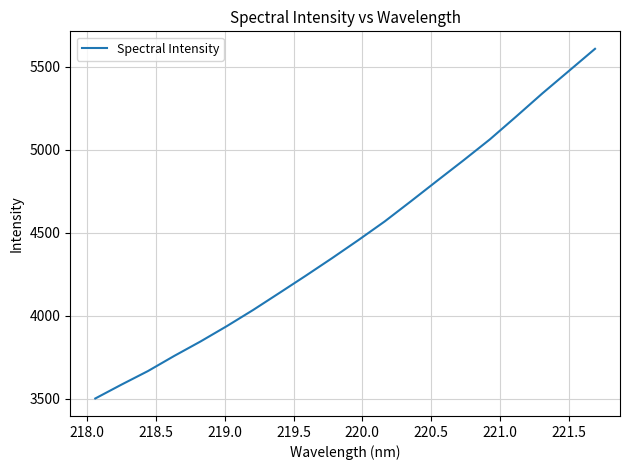

What is the maximum value shown in the chart?

5607.7